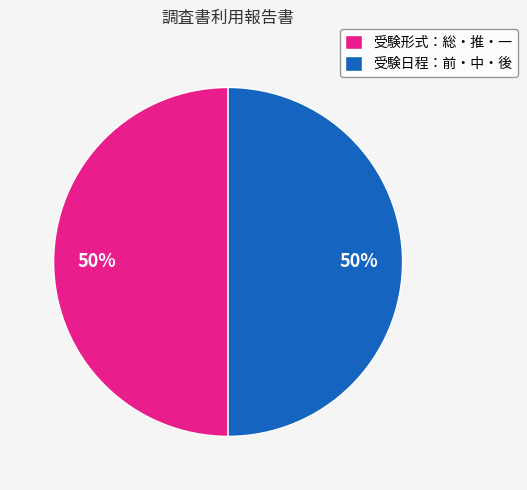

The 受験形式：総・推・一 slice represents 50% of the pie. True or false?

True